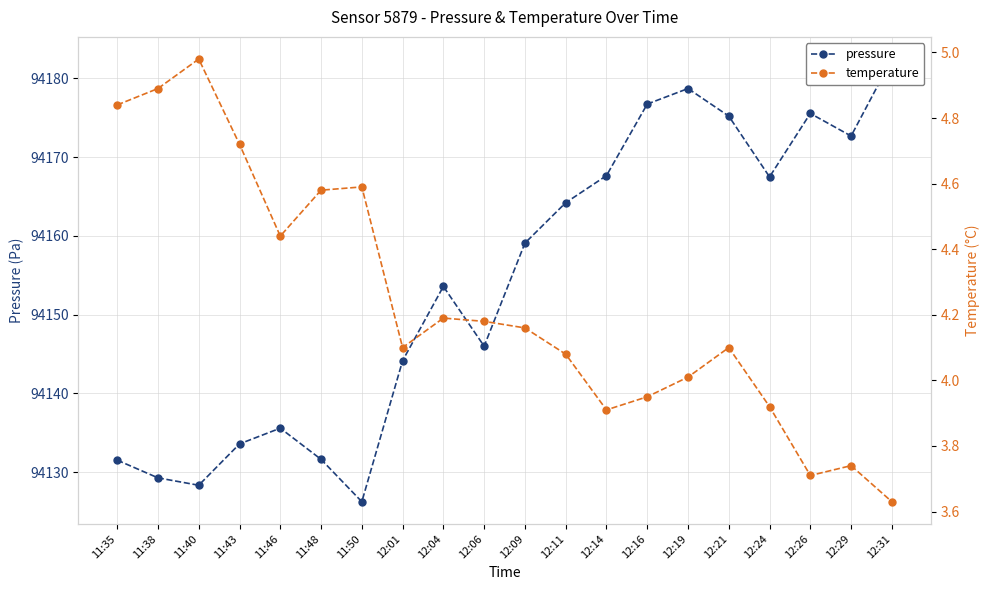

How many interior local valleys does the temperature series have?

4